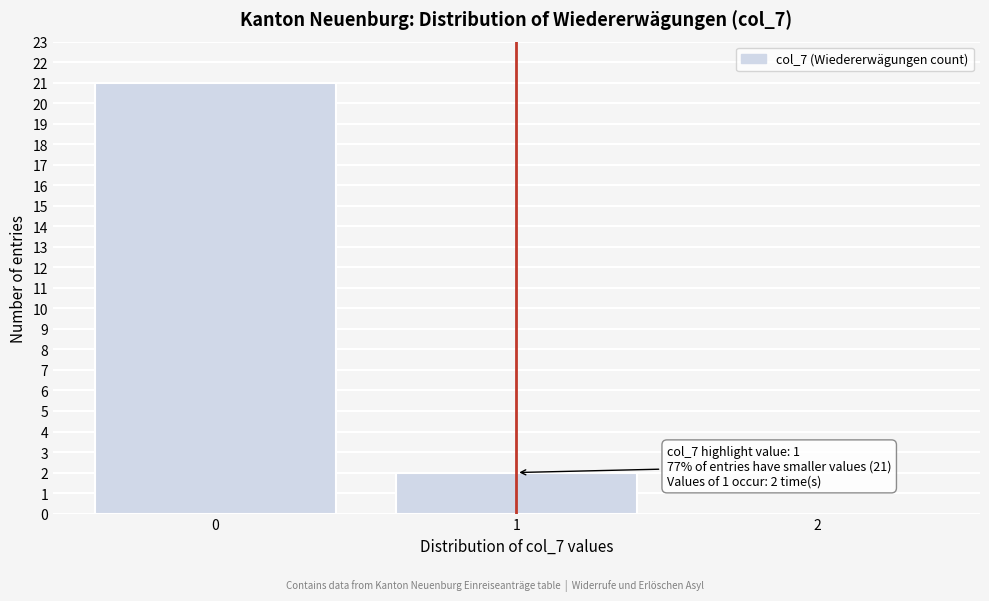

Which range on the x-axis has the tallest bar?

-0.5 to 0.5